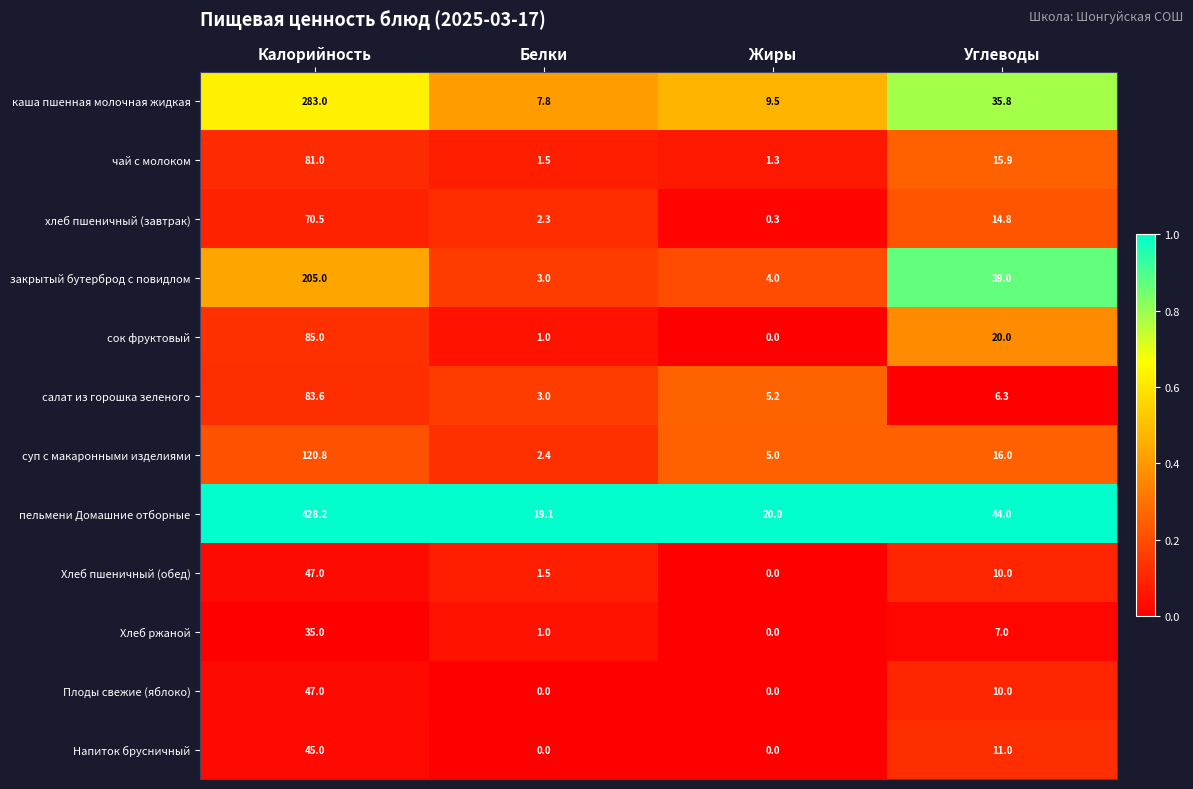

What is the difference between the пельмени Домашние отборные values at Белки and Жиры?

0.9